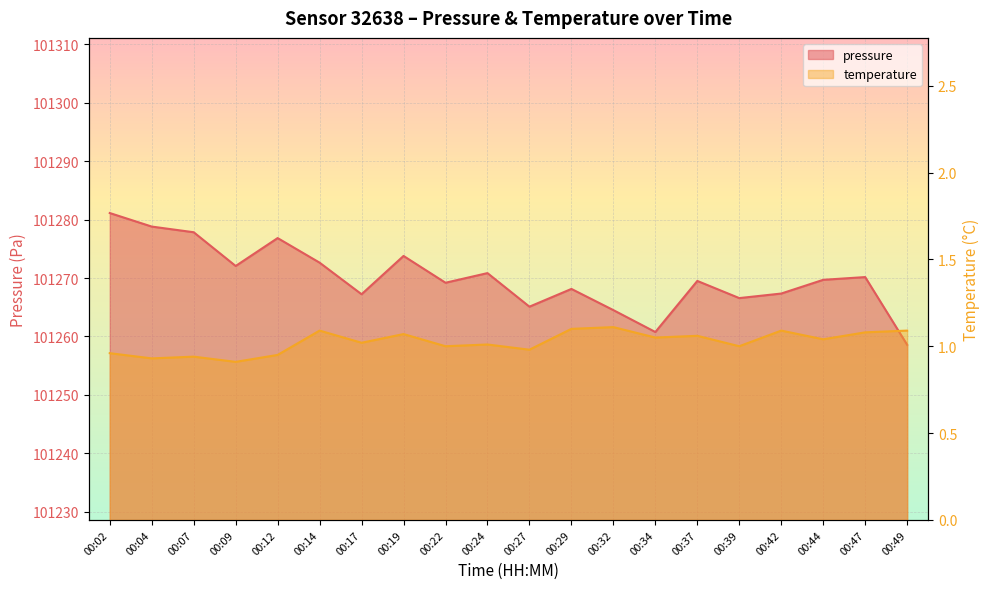

What are all the series names shown in the legend?

pressure, temperature